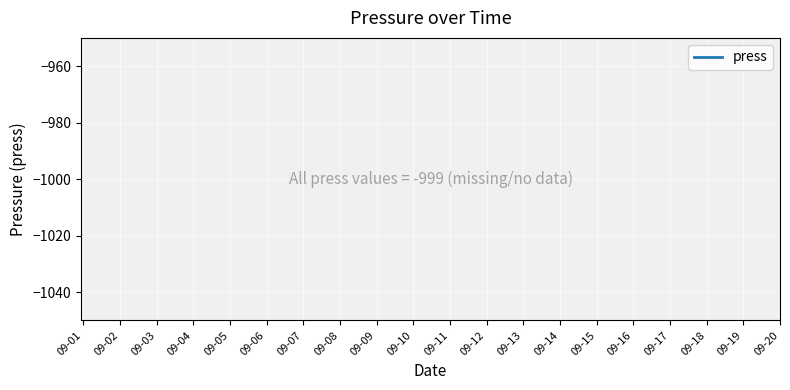

List the labels in order of value, largest first.

09-01, 09-02, 09-03, 09-04, 09-05, 09-06, 09-07, 09-08, 09-09, 09-10, 09-11, 09-12, 09-13, 09-14, 09-15, 09-16, 09-17, 09-18, 09-19, 09-20